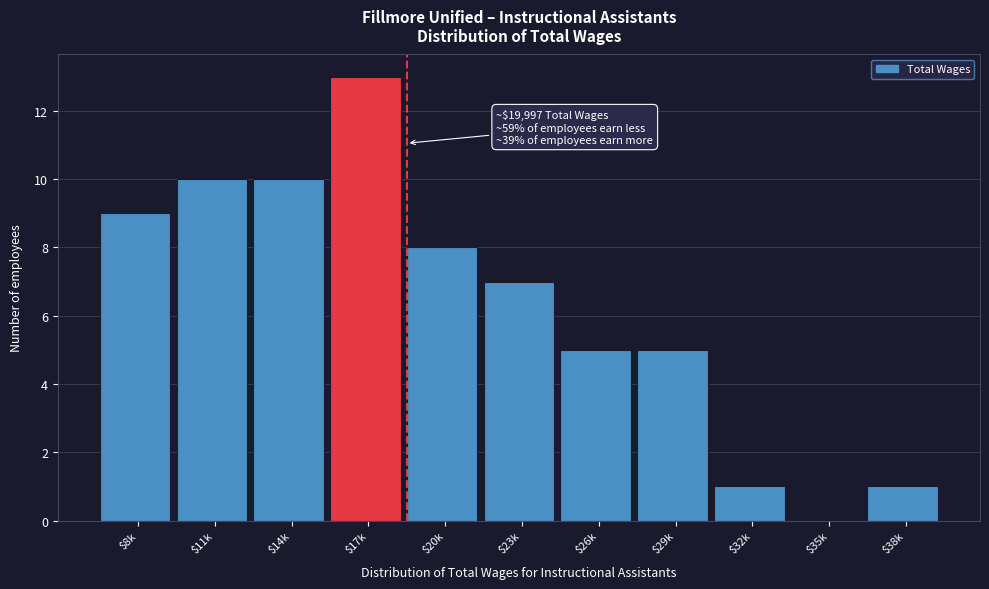

Which category has the highest value across all series?

$17k